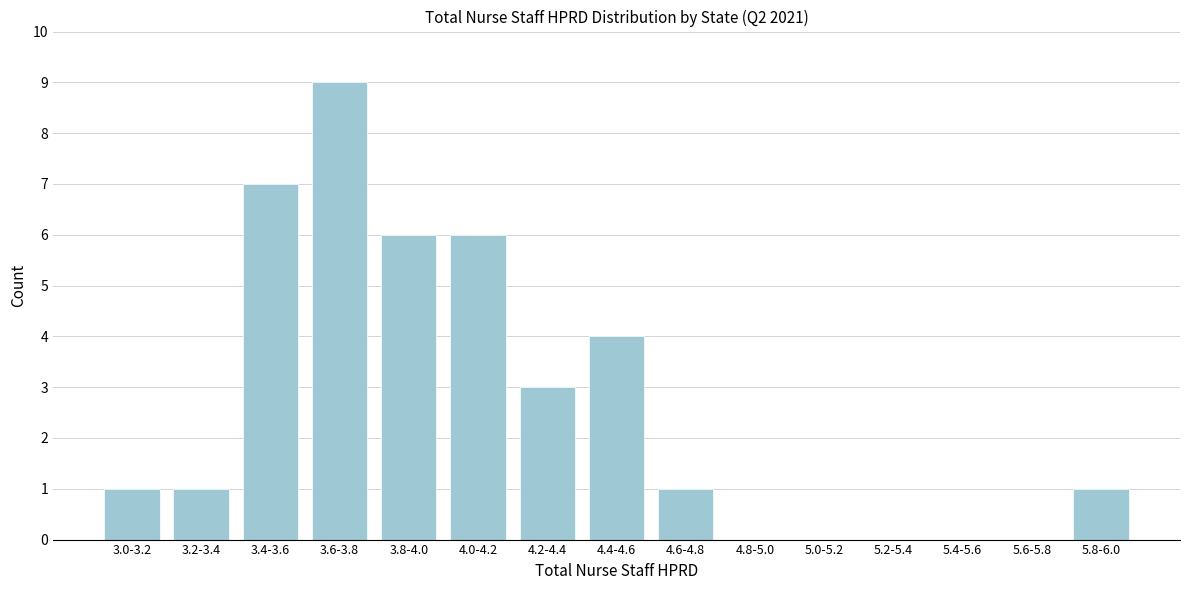

Reading left to right, what are all the values shown in this chart?

3.0-3.2=1	3.2-3.4=1	3.4-3.6=7	3.6-3.8=9	3.8-4.0=6	4.0-4.2=6	4.2-4.4=3	4.4-4.6=4	4.6-4.8=1	4.8-5.0=0	5.0-5.2=0	5.2-5.4=0	5.4-5.6=0	5.6-5.8=0	5.8-6.0=1